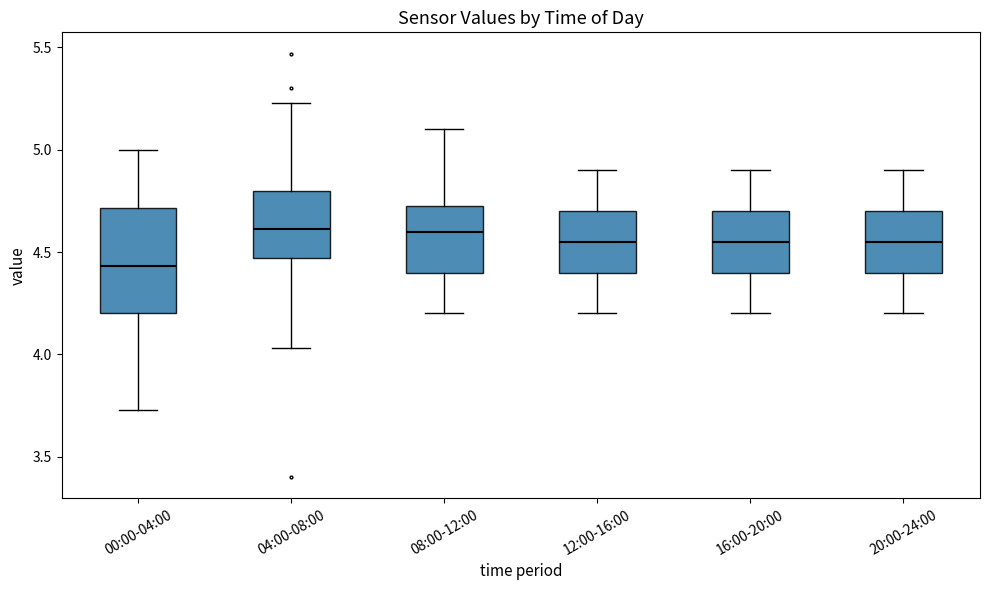

Which box's median line is the lowest?

00:00-04:00